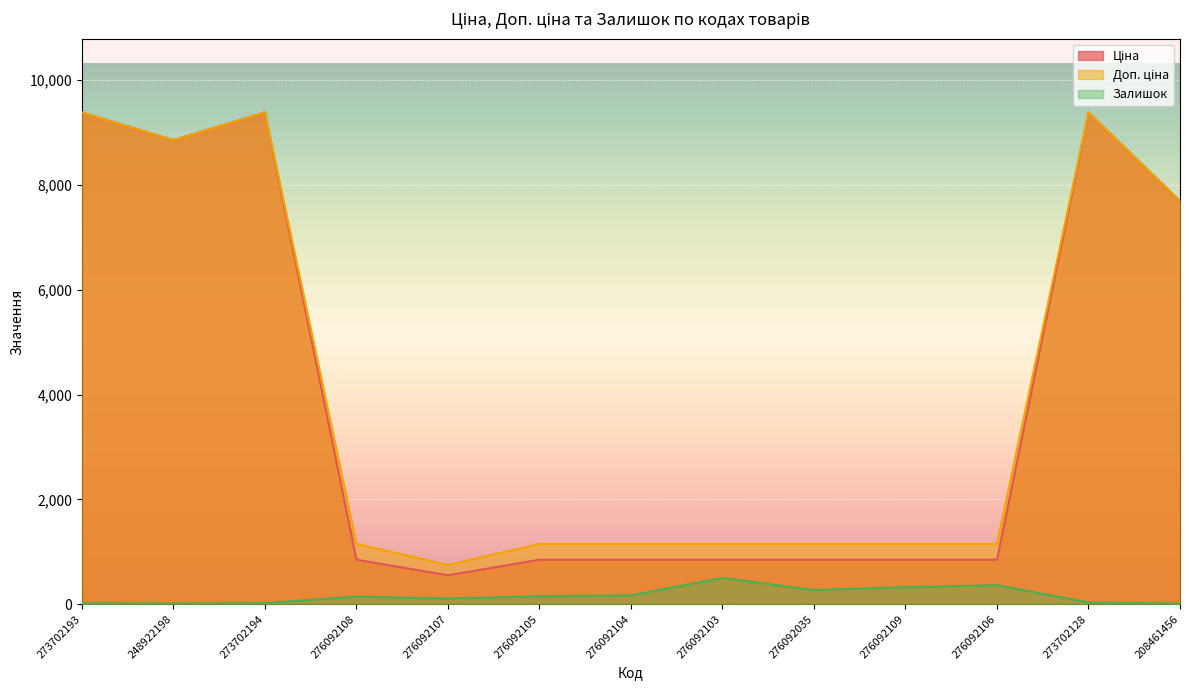

What is the smallest value displayed?

11.0